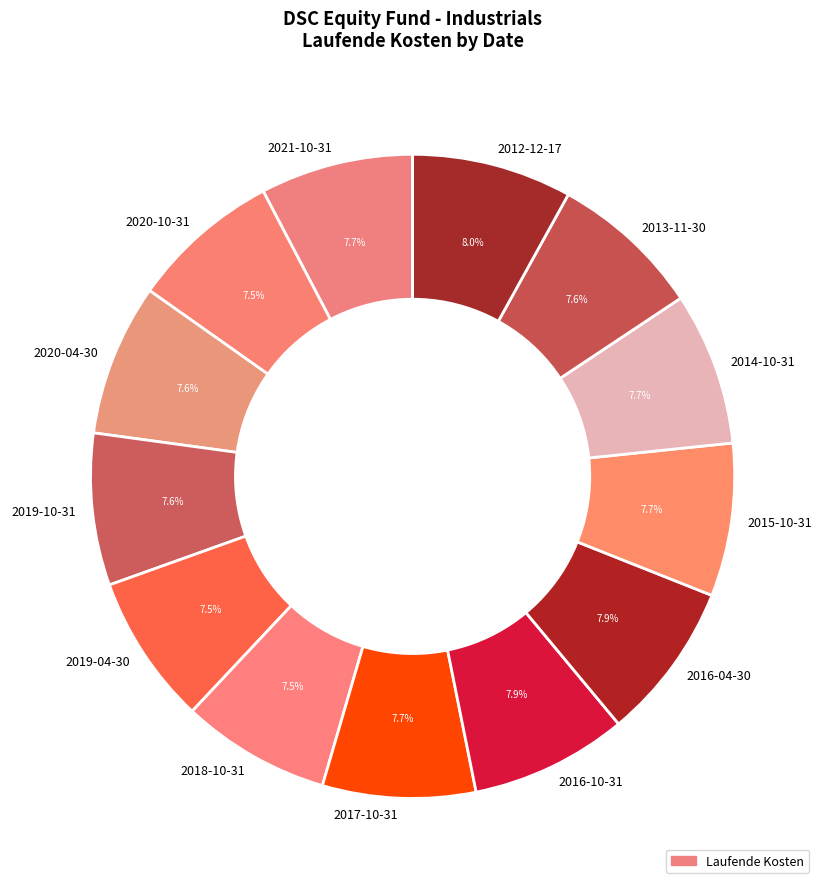

What is the ratio of the value at 2012-12-17 to the value at 2015-10-31?

1.0